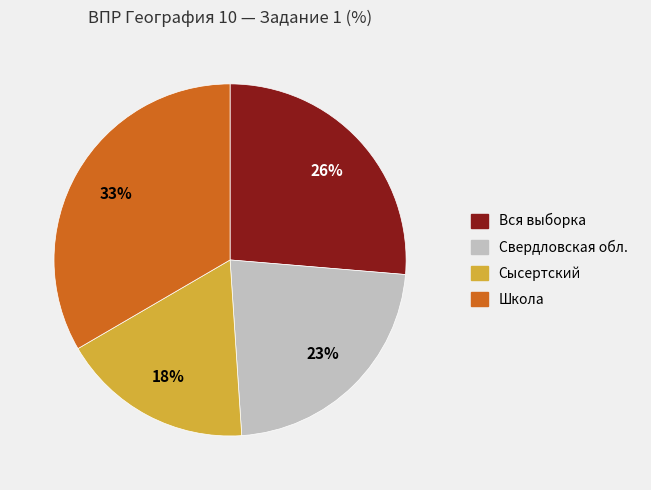

What is the smallest slice in the pie chart?

Сысертский